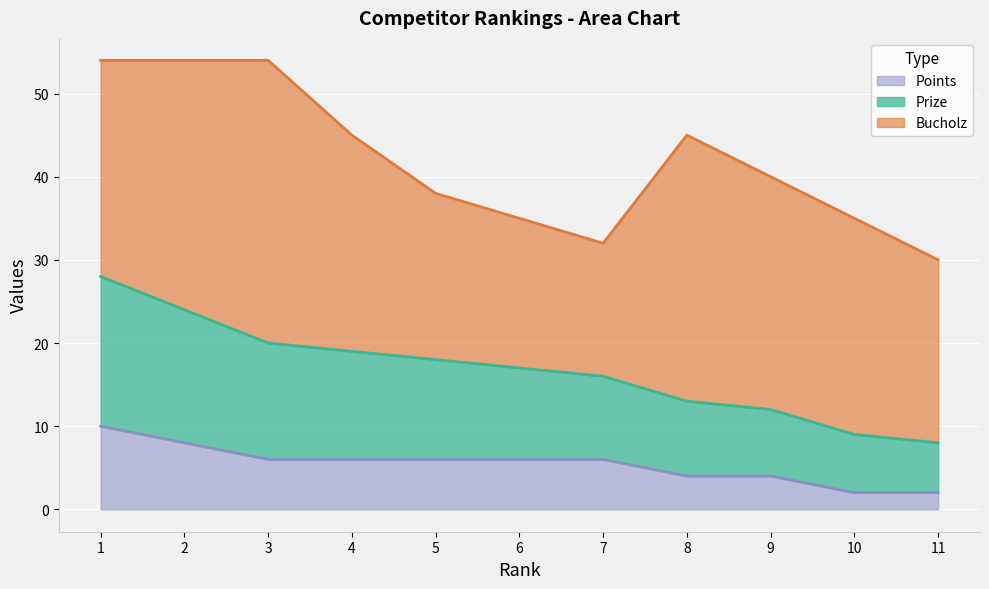

True or false: Points has a value of 6 at 6.

True